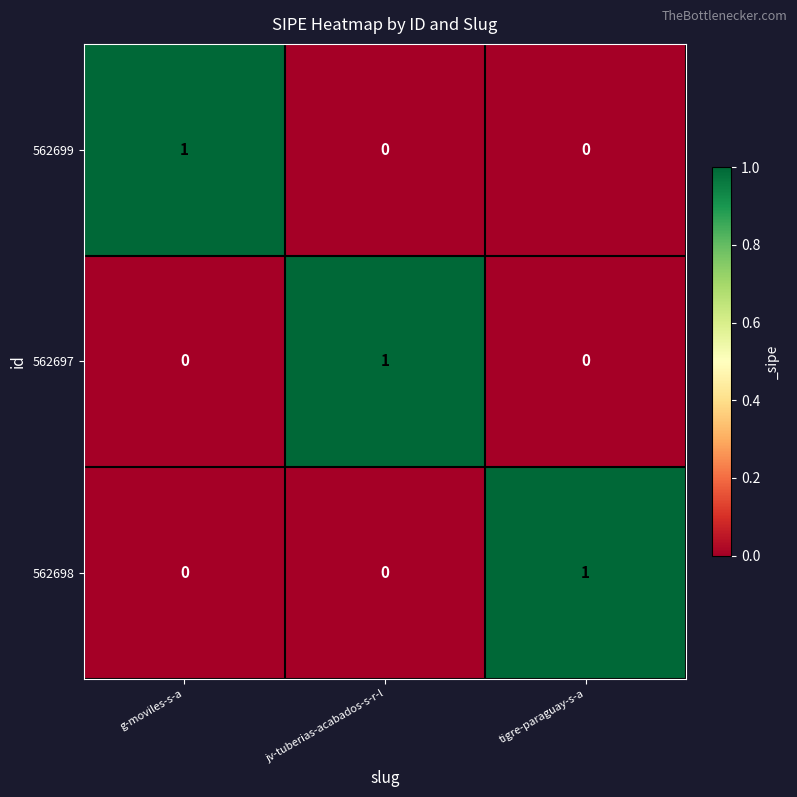

What is the difference between the highest and lowest values at g-moviles-s-a?

1